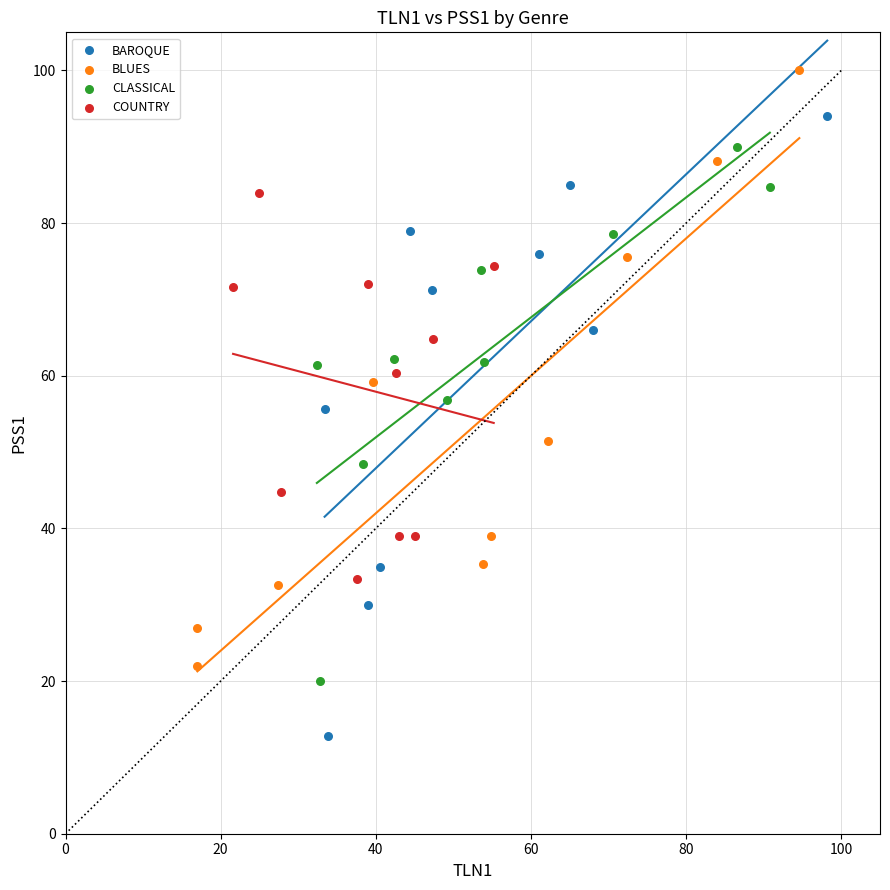

Which series reaches the maximum Y coordinate?

BLUES